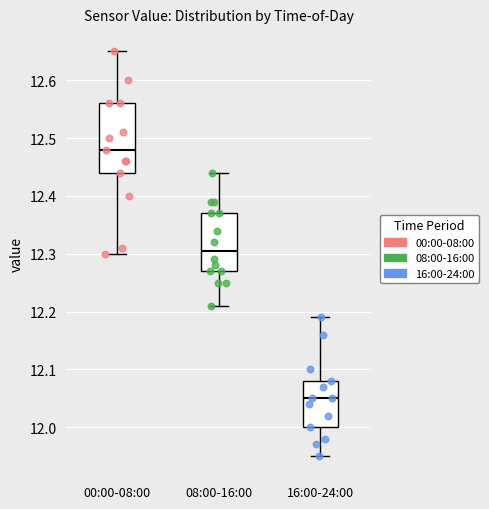

Comparing the boxes themselves (not the whiskers), which one is the tallest?

00:00-08:00